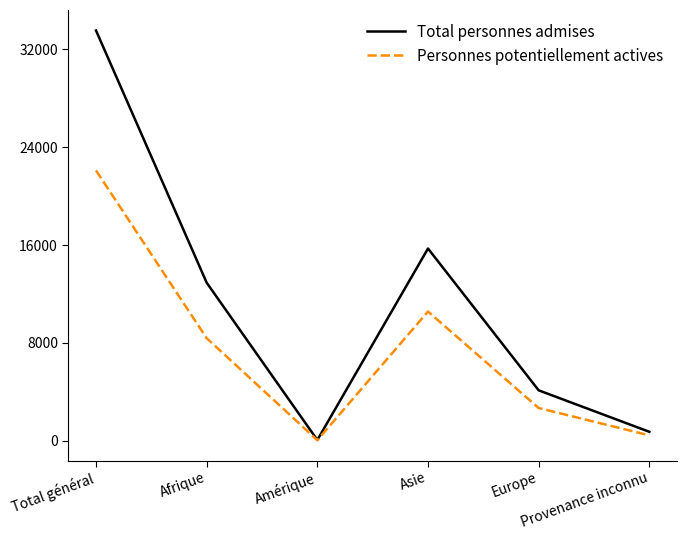

What is the sum of the Total personnes admises values at Amérique and Total général?

33615